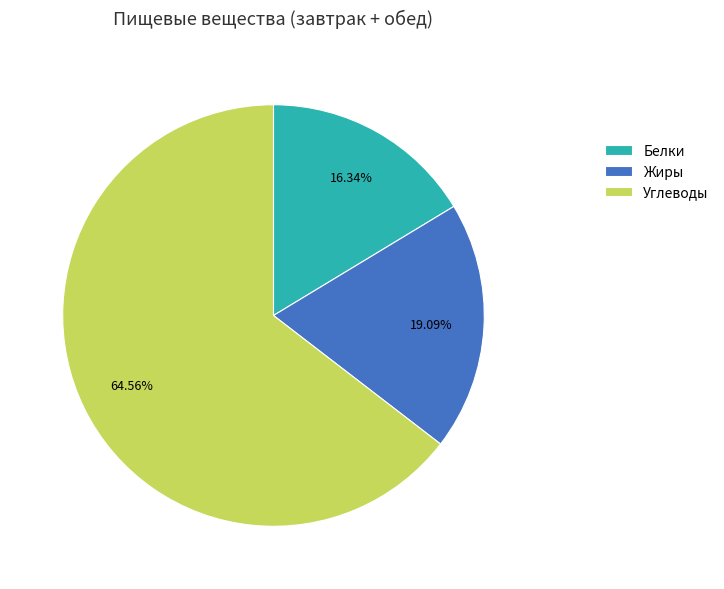

Which category accounts for the majority?

Углеводы